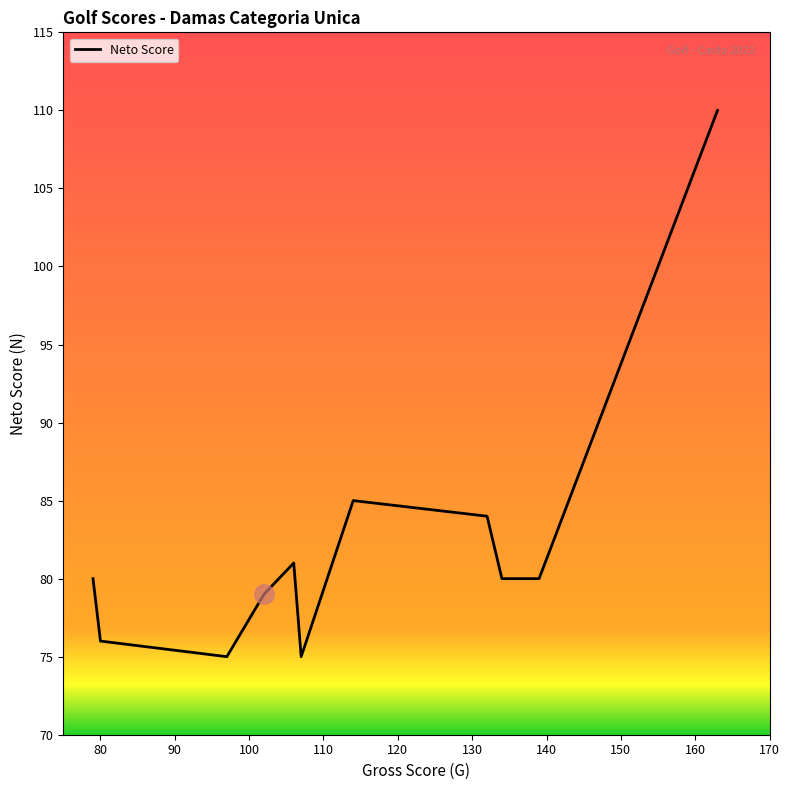

Reading left to right, extract all data points from this chart.

80	76	75	79	81	75	85	84	80	80	110